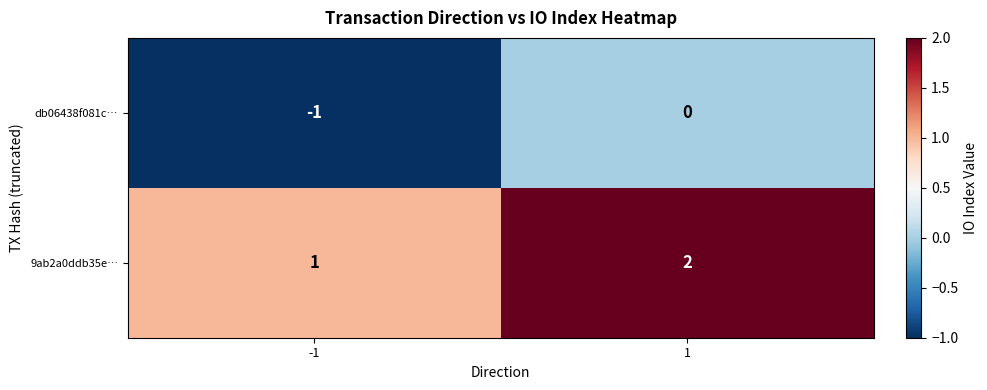

What is the spread (max minus min) of values at -1?

2